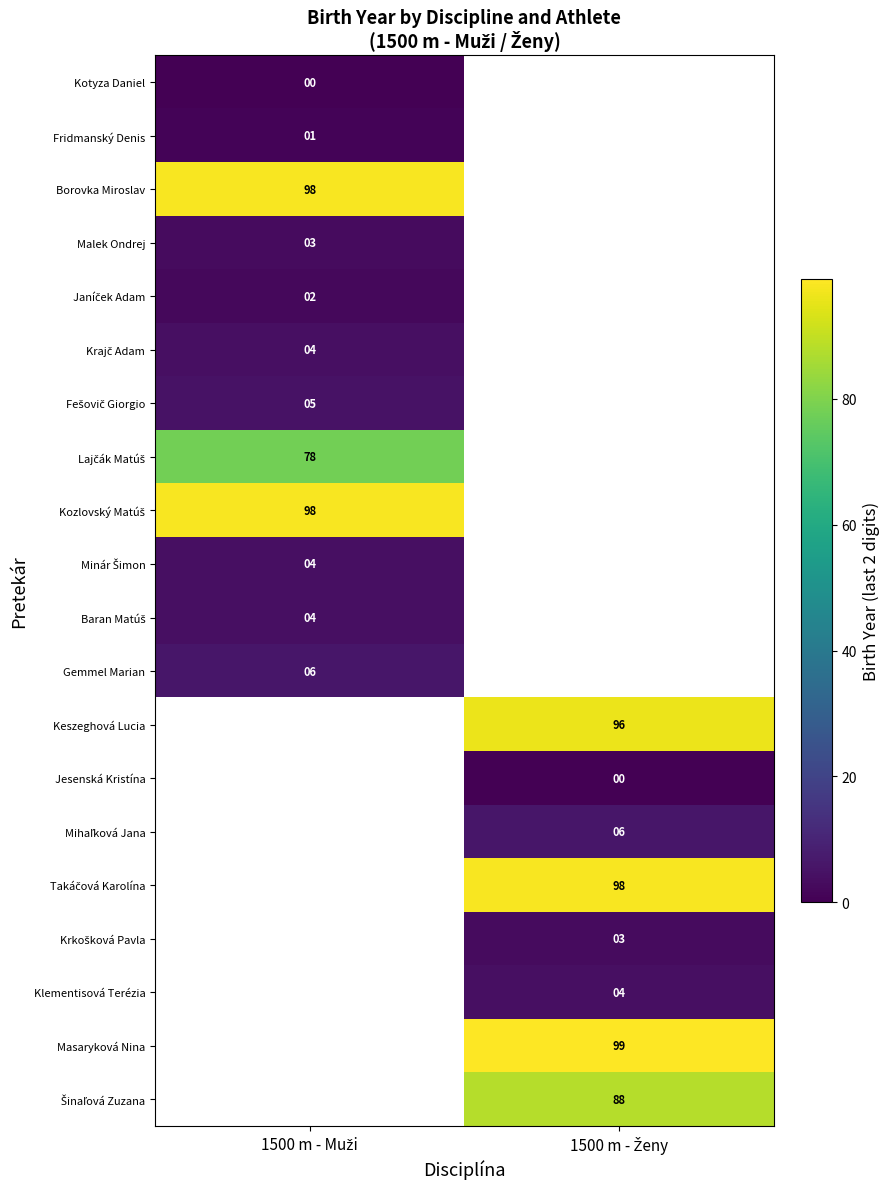

Count the number of data series in this chart.

20